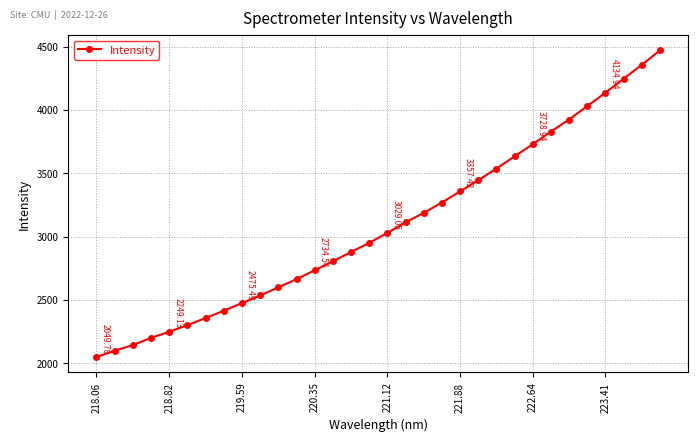

What is the value of the 9th point from the left?

2475.5